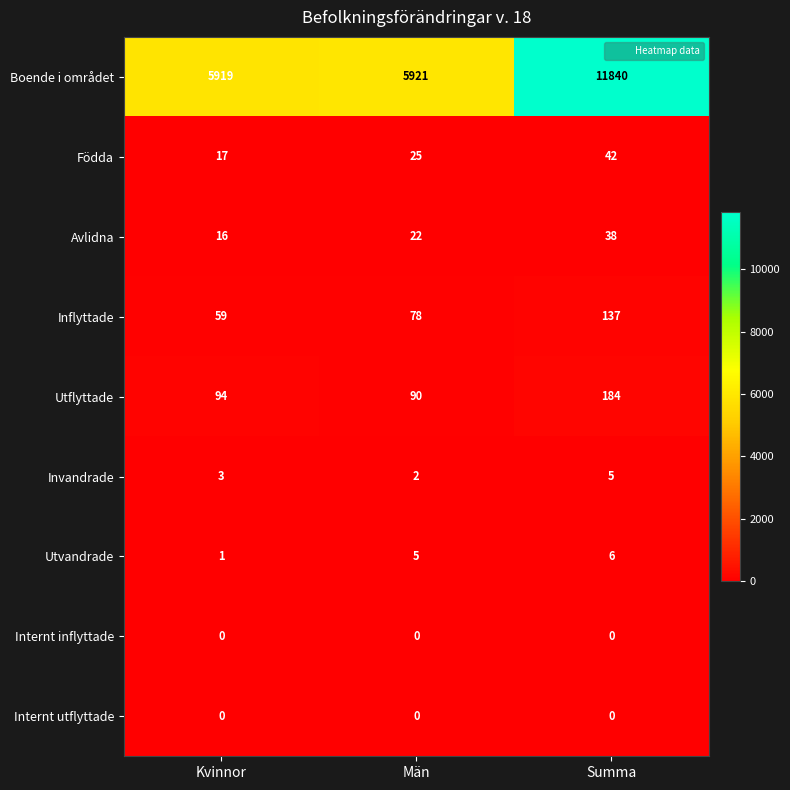

How many Utvandrade values are between 1 and 6?

3